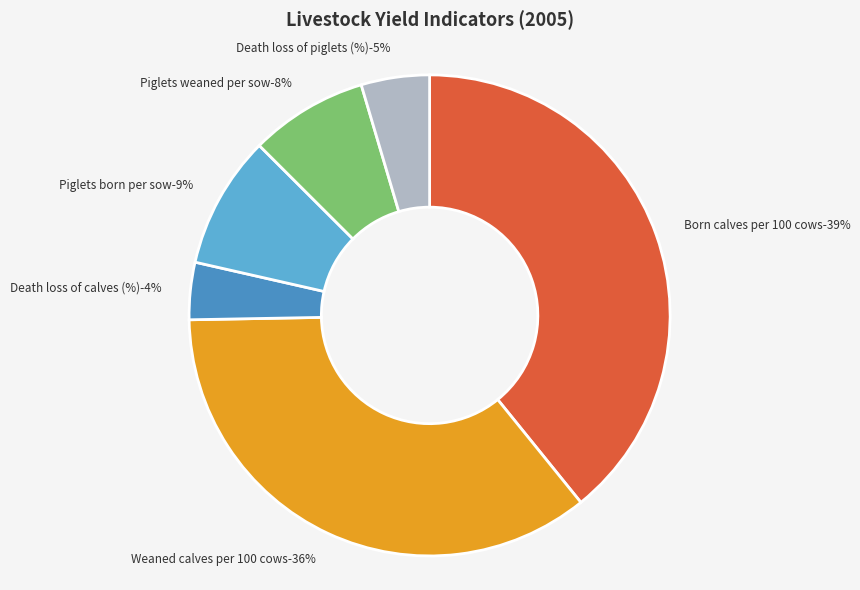

Rank the categories by value from lowest to highest.

Death loss of calves (%), Death loss of piglets (%), Piglets weaned per sow, Piglets born per sow, Weaned calves per 100 cows, Born calves per 100 cows